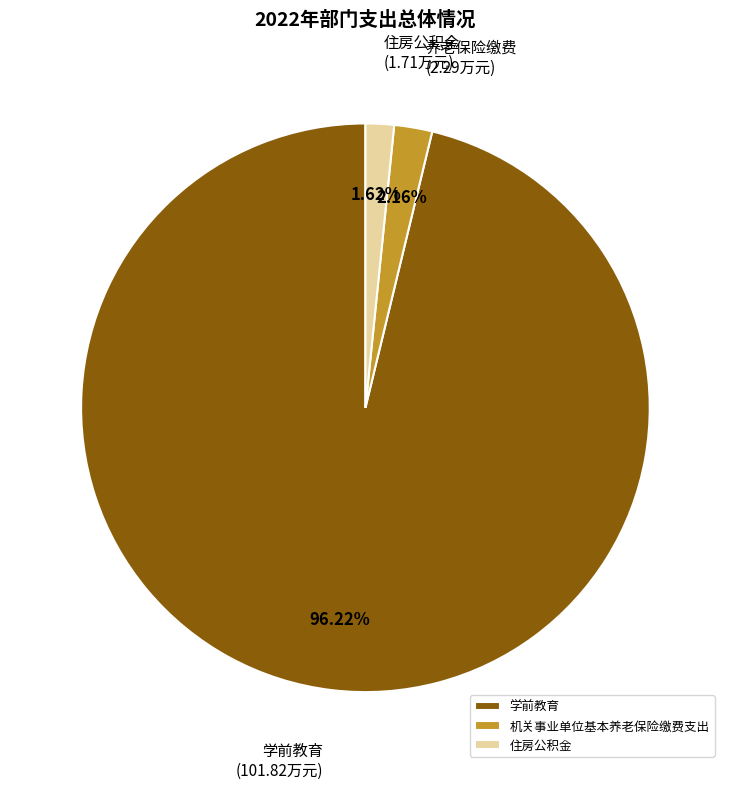

To the nearest percent, what is the combined percentage of 住房公积金 and 学前教育?

98%